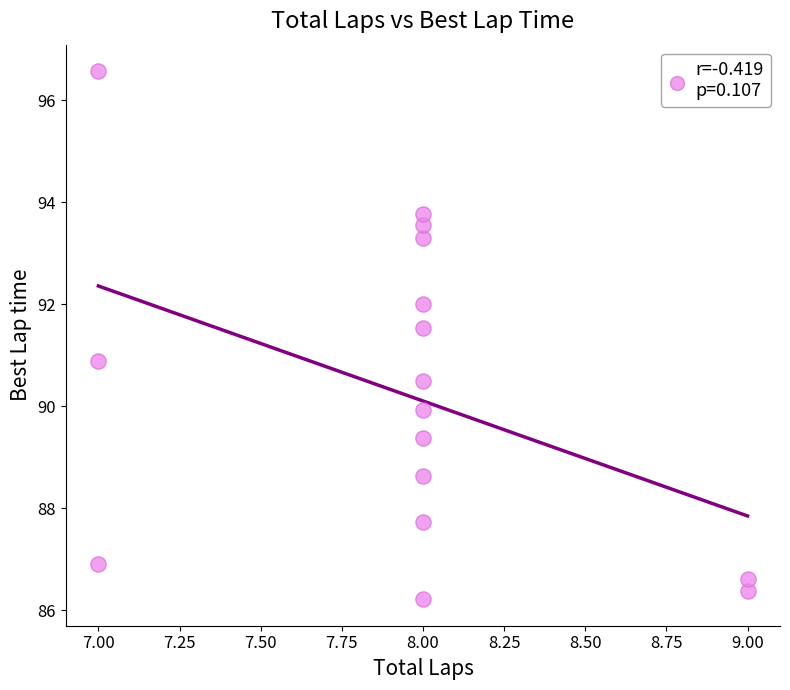

What is the range of Y values (max minus min)?

10.4